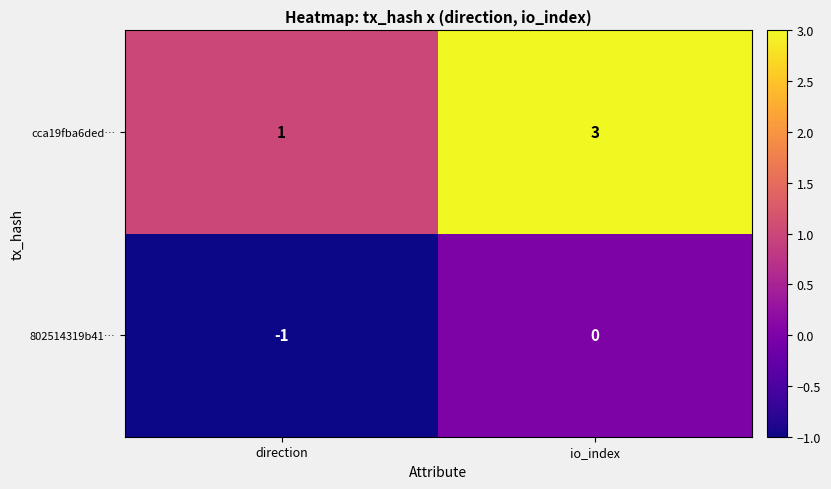

Count the number of data series in this chart.

2